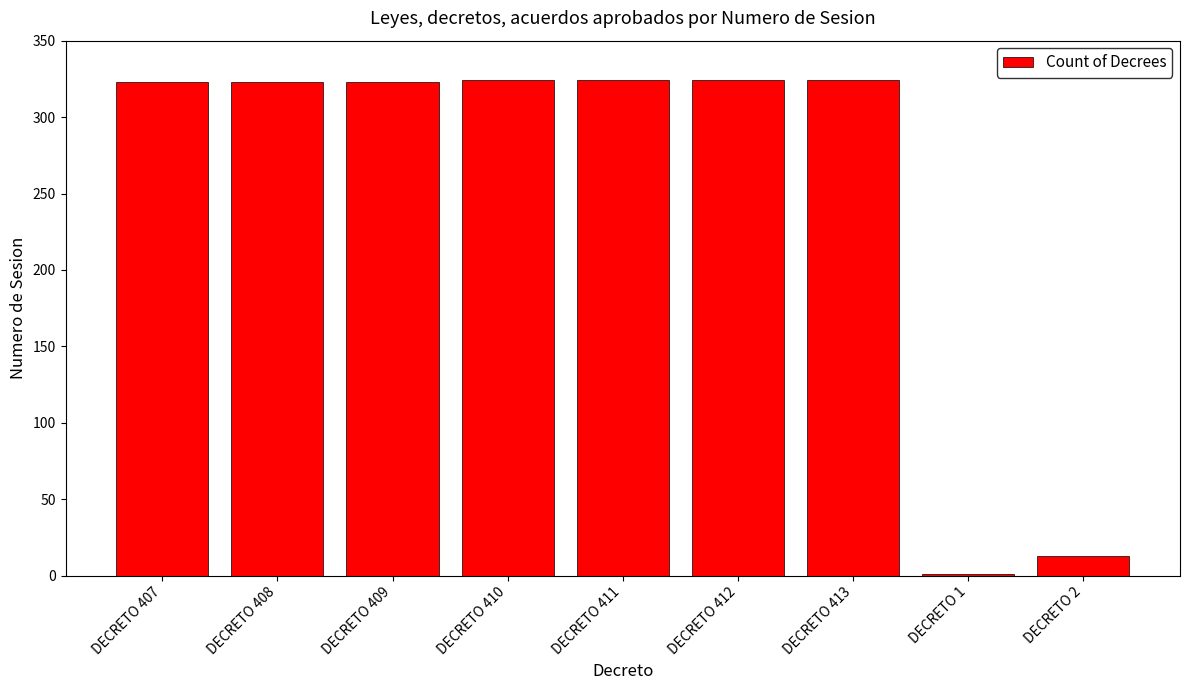

What is the sum of all values?

2279